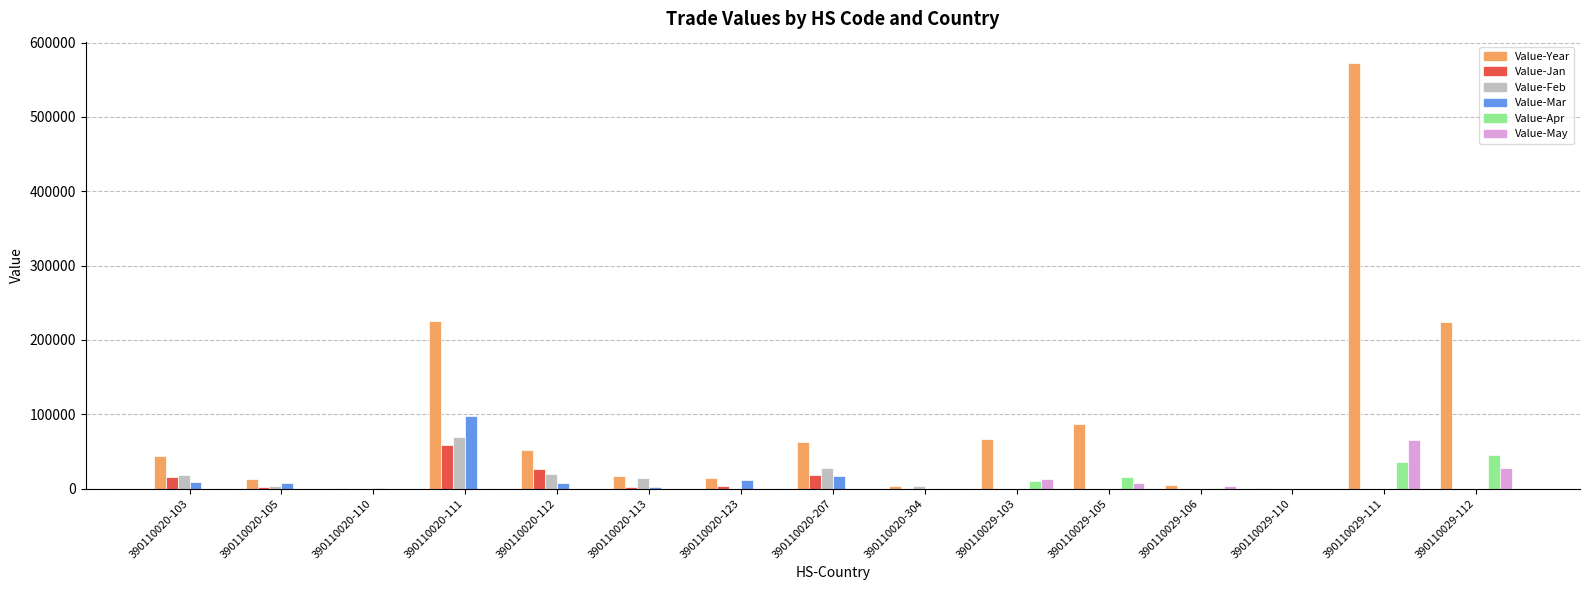

What is the sum of all Value-Year values?

1386507